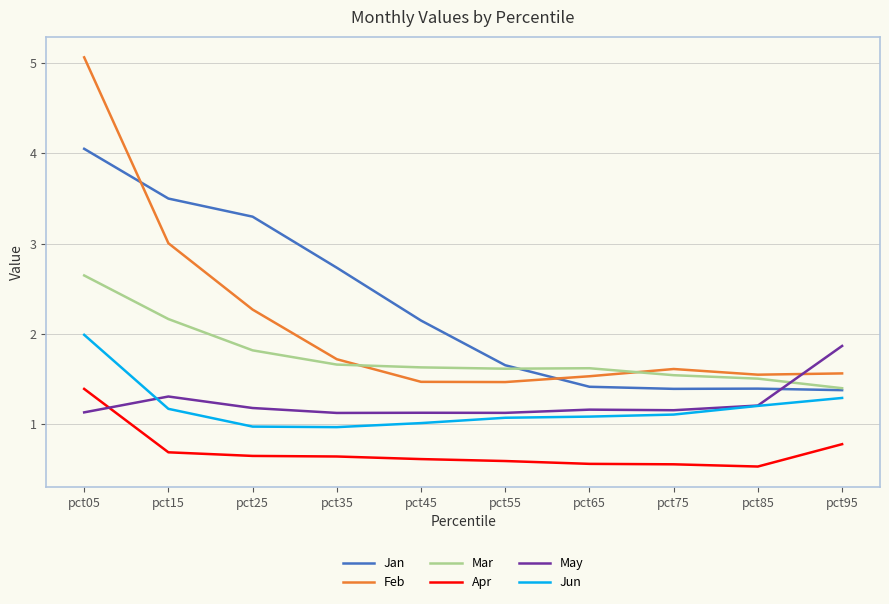

True or false: Jan has a value of 1.4 at pct95.

True